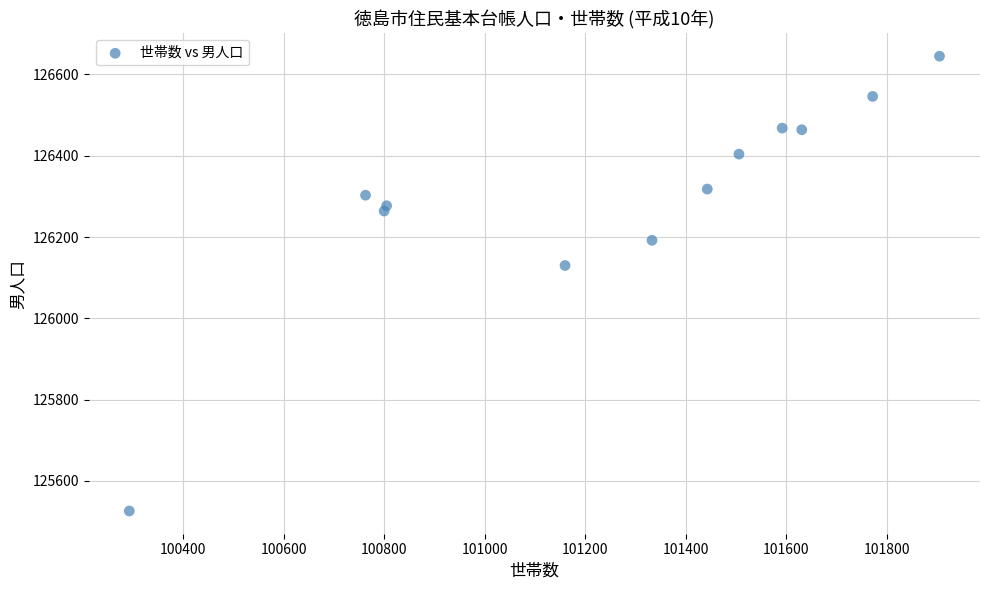

What Y value in the scatter plot is closest to 126085?

126130